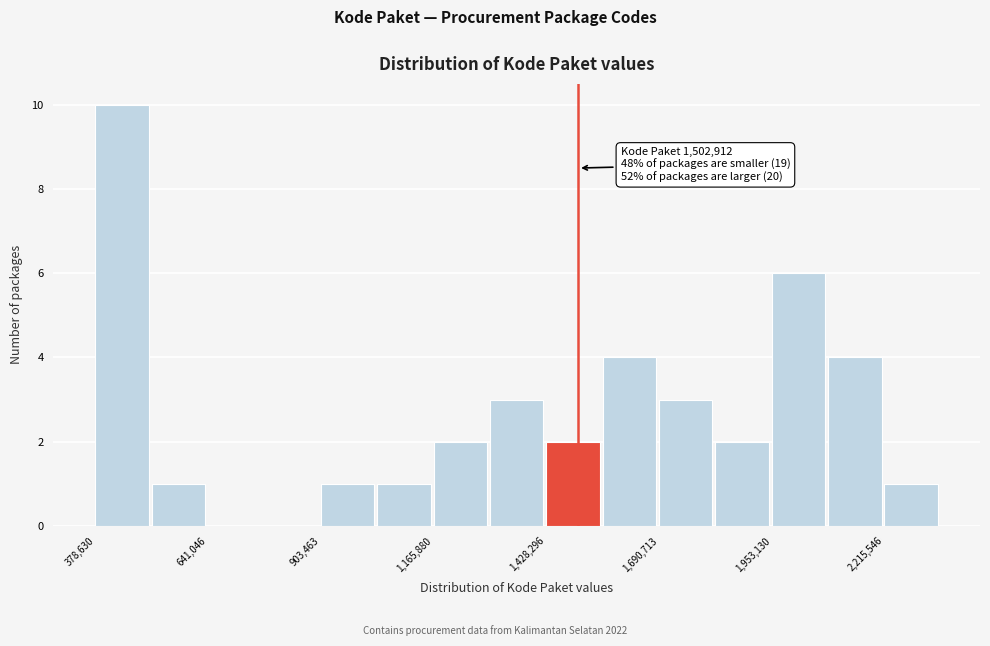

Around what value on the x-axis is the tallest bar? Give the approximate position of its centre, as read against the axis.

450000